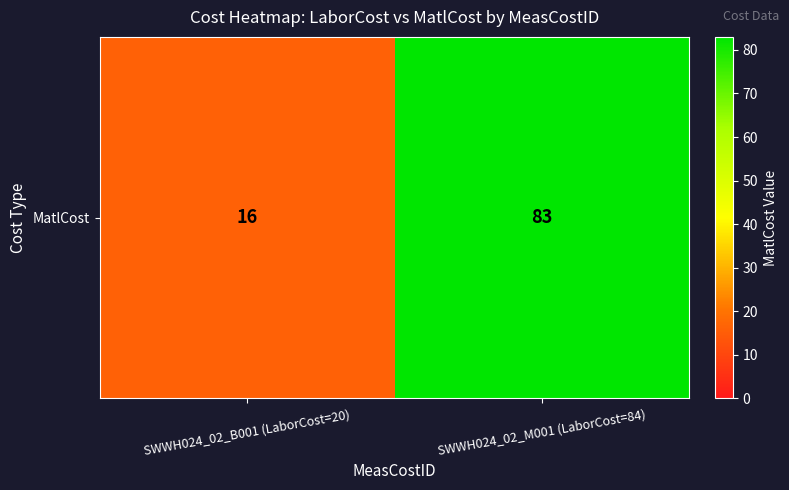

Approximately how many times larger is the value at SWWH024_02_B001 (LaborCost=20) compared to SWWH024_02_M001 (LaborCost=84)?

0.2